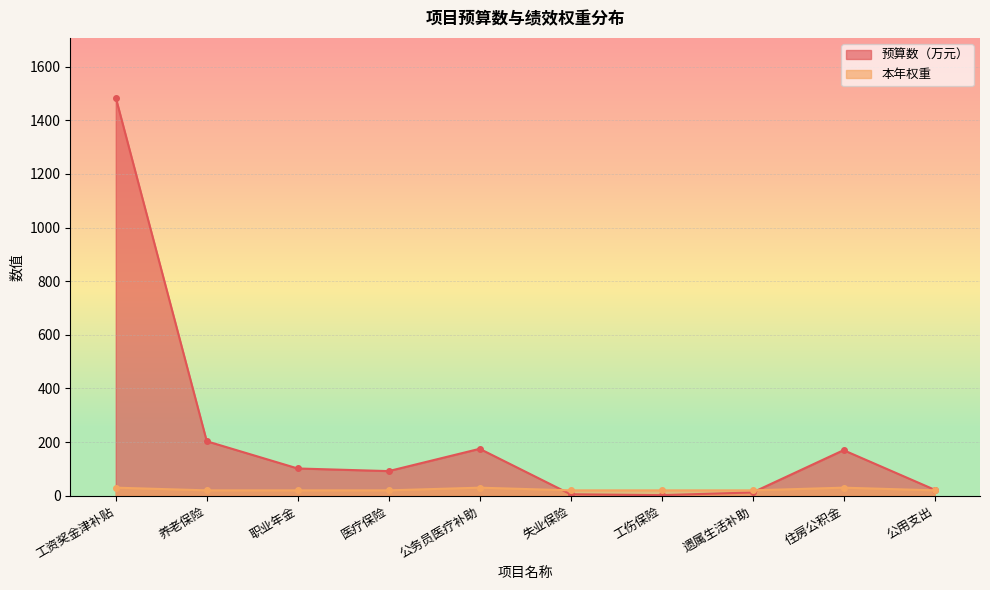

At which category is the sum across all series the highest?

工资奖金津补贴